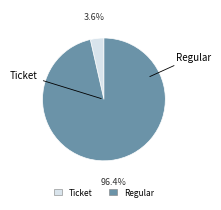

Does Ticket represent more than half of the total?

No